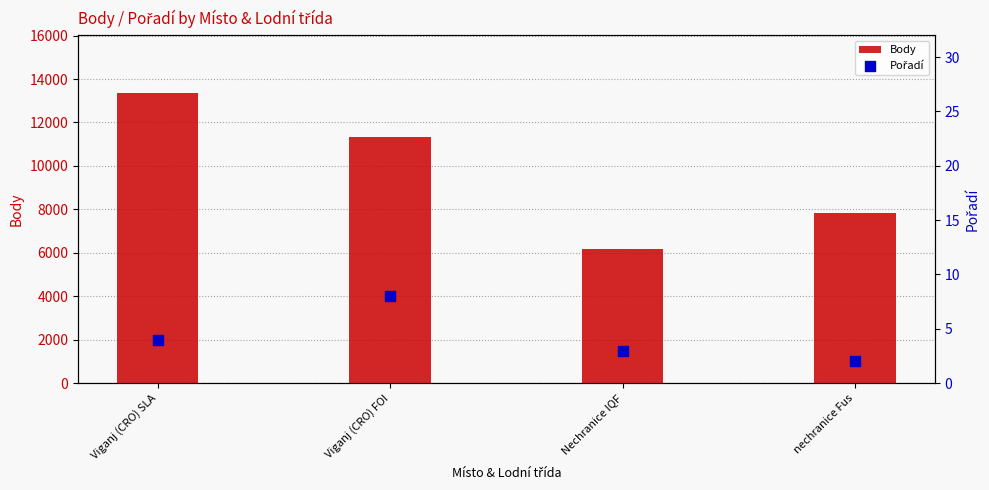

Which series has the largest Y range (max minus min)?

Body